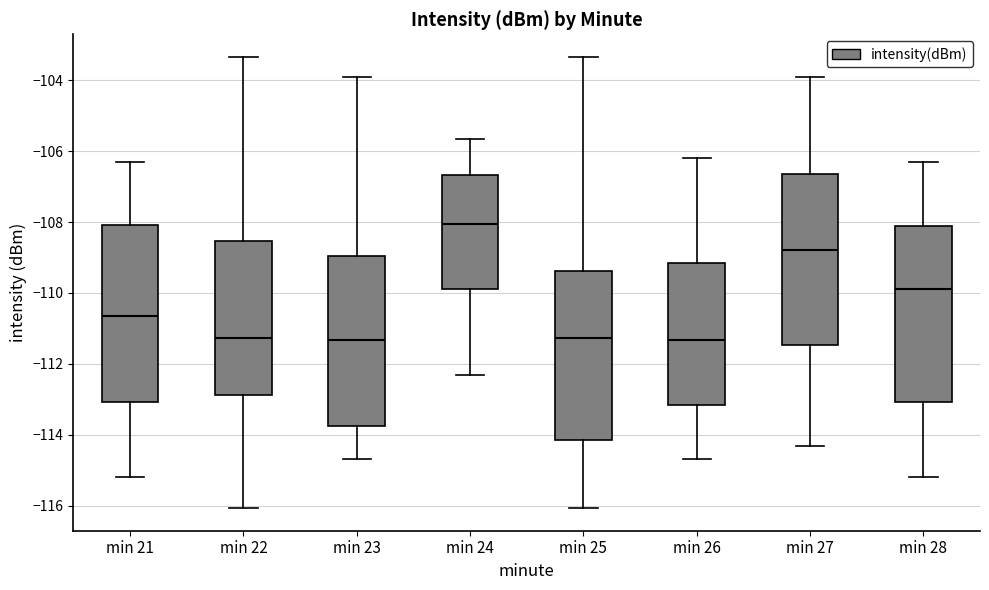

Reading left to right, read every box against the y-axis: the position of its median line, the range the box covers, and the ends of its whiskers. The values are not printed on the chart, so give them approximately, as read against the axis.

min 21: median -110.6, box -113.0 to -108.0, whiskers -115.2 to -106.2
min 22: median -111.2, box -112.8 to -108.6, whiskers -116.0 to -103.4
min 23: median -111.4, box -113.8 to -109.0, whiskers -114.6 to -104.0
min 24: median -108.0, box -109.8 to -106.6, whiskers -112.4 to -105.6
min 25: median -111.2, box -114.2 to -109.4, whiskers -116.0 to -103.4
min 26: median -111.4, box -113.2 to -109.2, whiskers -114.6 to -106.2
min 27: median -108.8, box -111.4 to -106.6, whiskers -114.4 to -104.0
min 28: median -109.8, box -113.0 to -108.2, whiskers -115.2 to -106.4